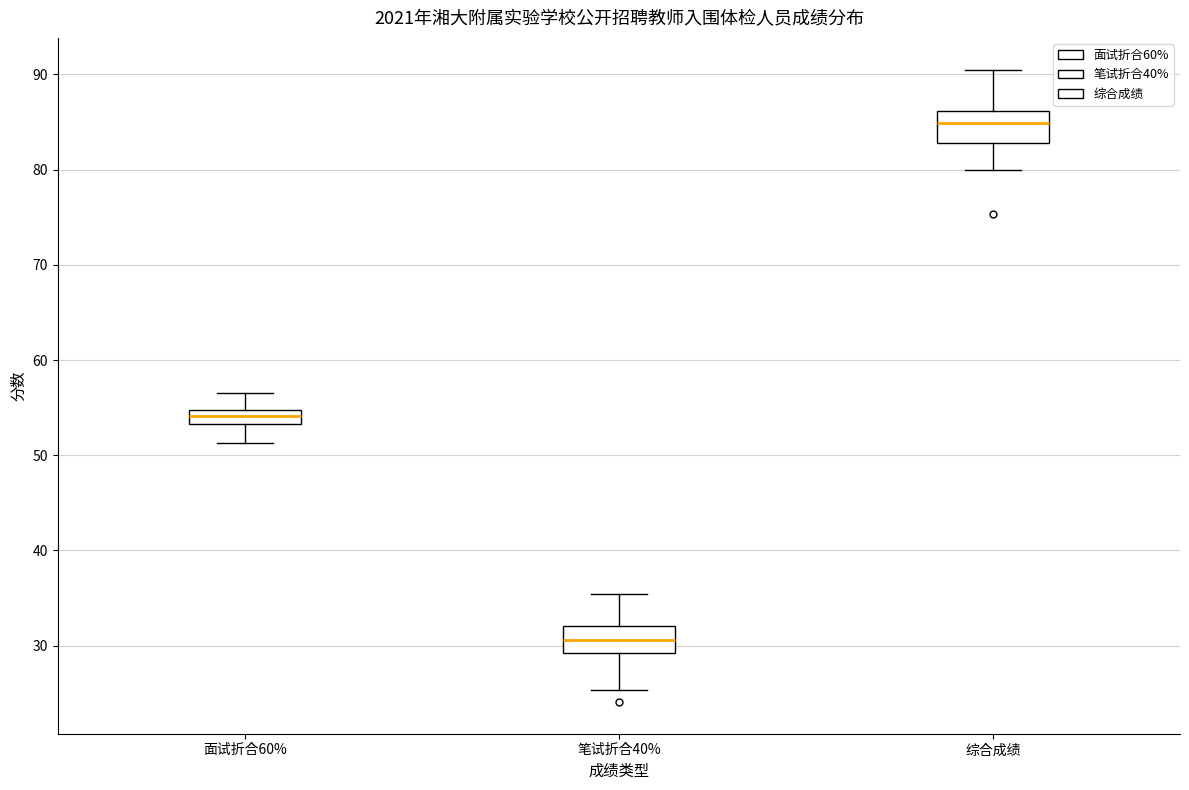

Which box has the highest median line?

综合成绩